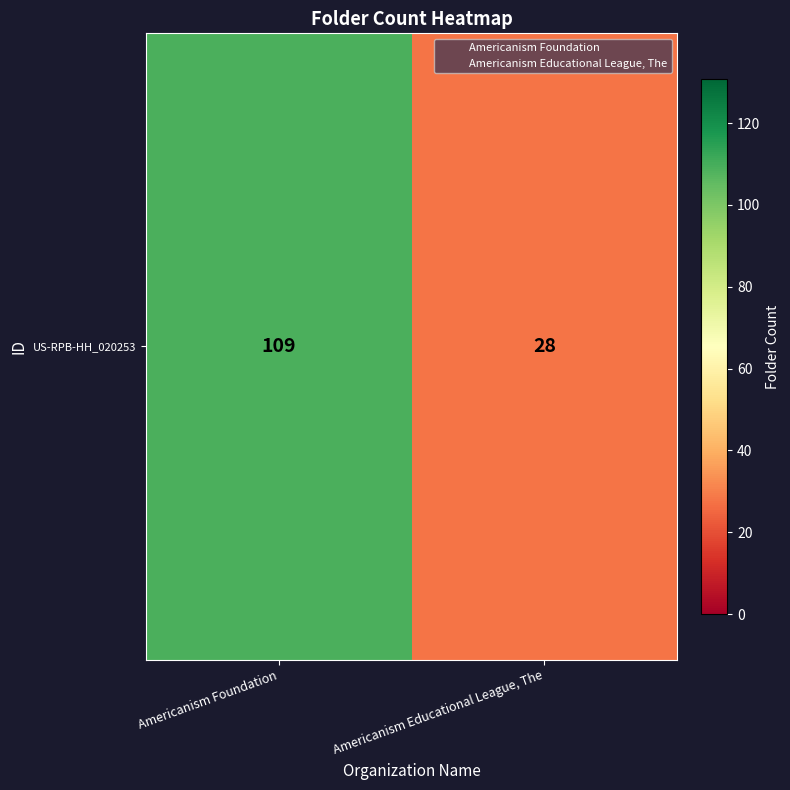

Reading right to left, what are all the values shown in this chart?

Americanism Educational League, The=28	Americanism Foundation=109